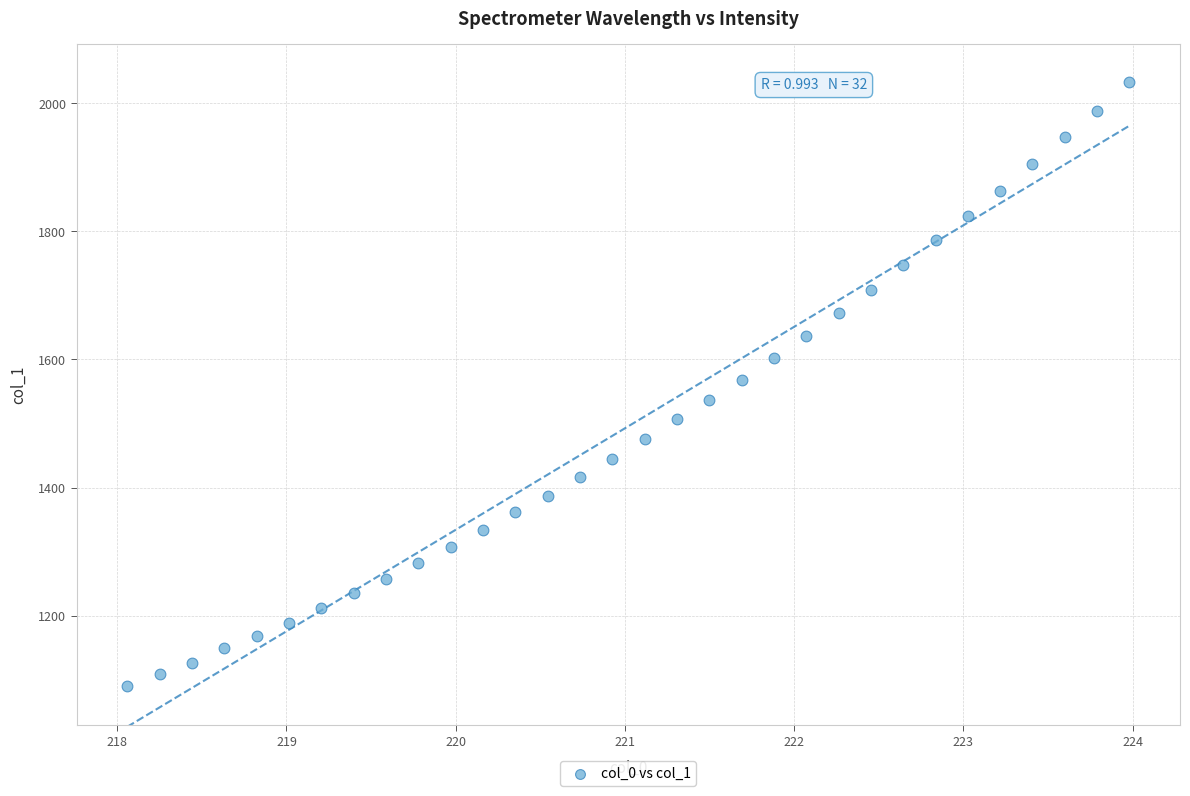

What is the range of X values (max minus min)?

5.9